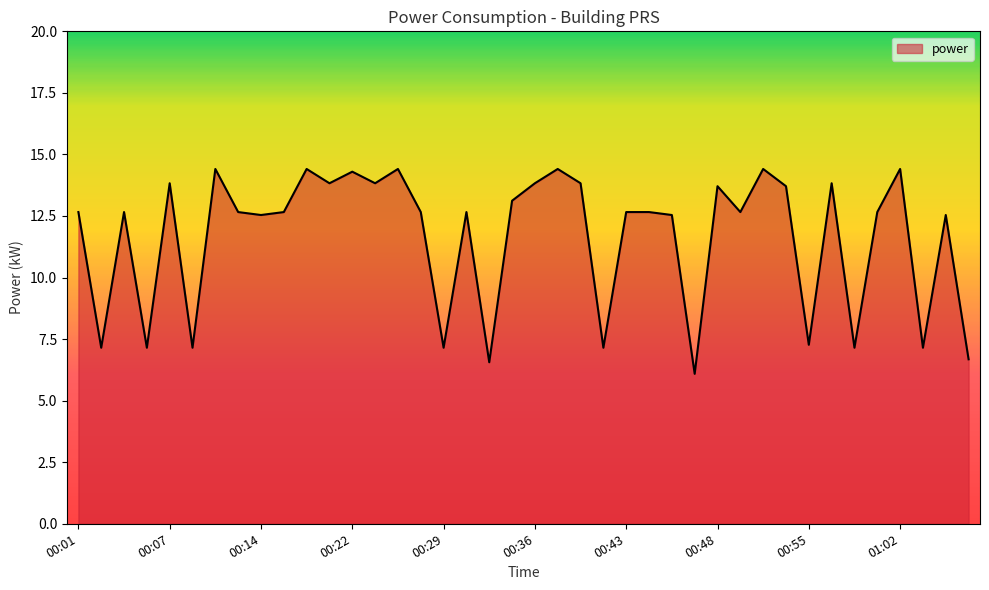

Does the chart display data point markers on the line(s)?

No